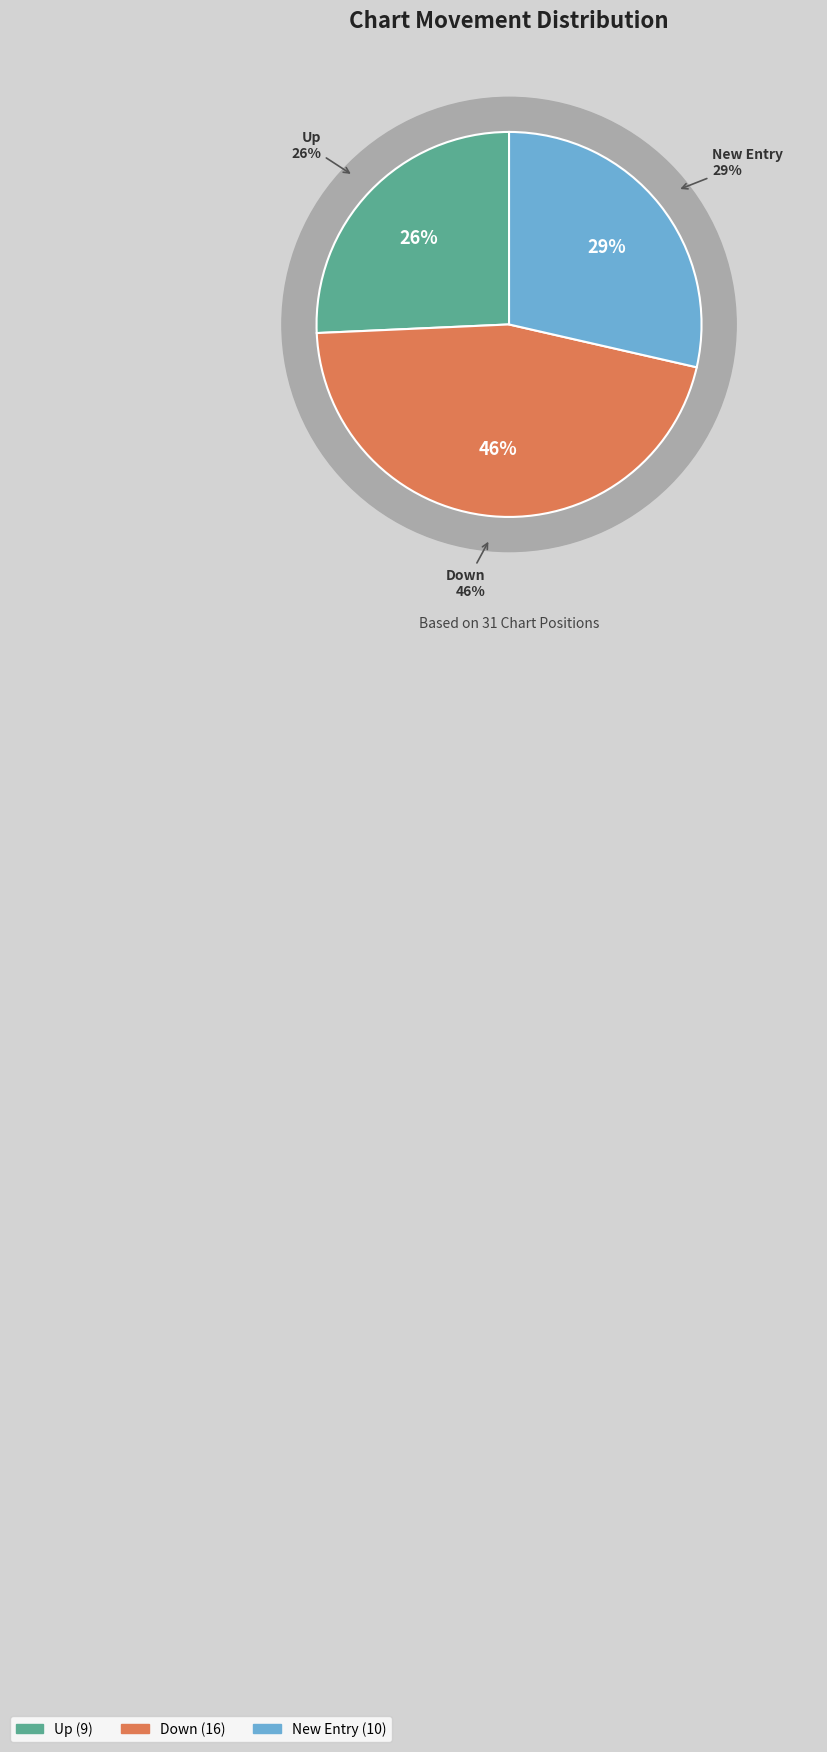

Combined, do - and up account for over 50%?

Yes